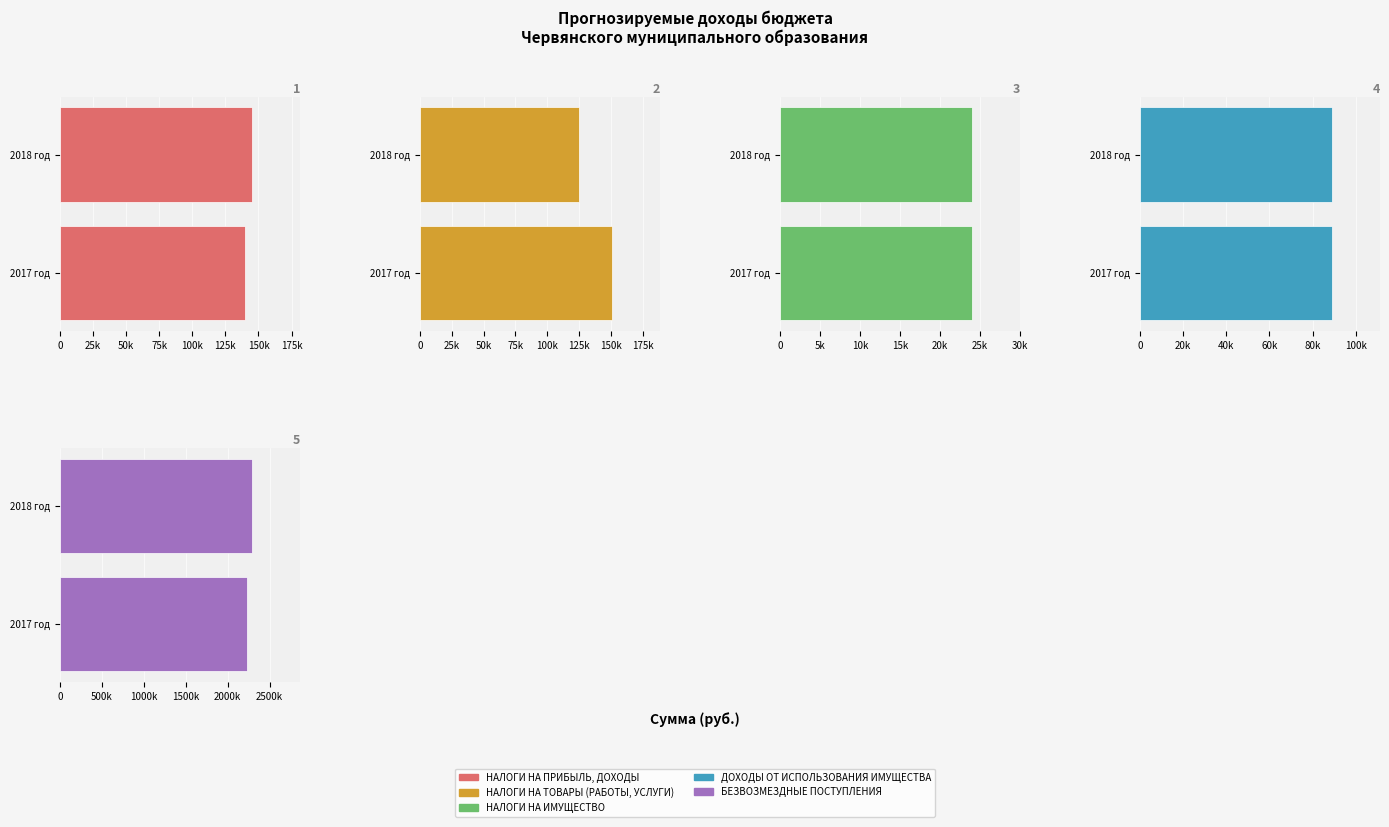

What is the average value of the БЕЗВОЗМЕЗДНЫЕ ПОСТУПЛЕНИЯ series?

2261150